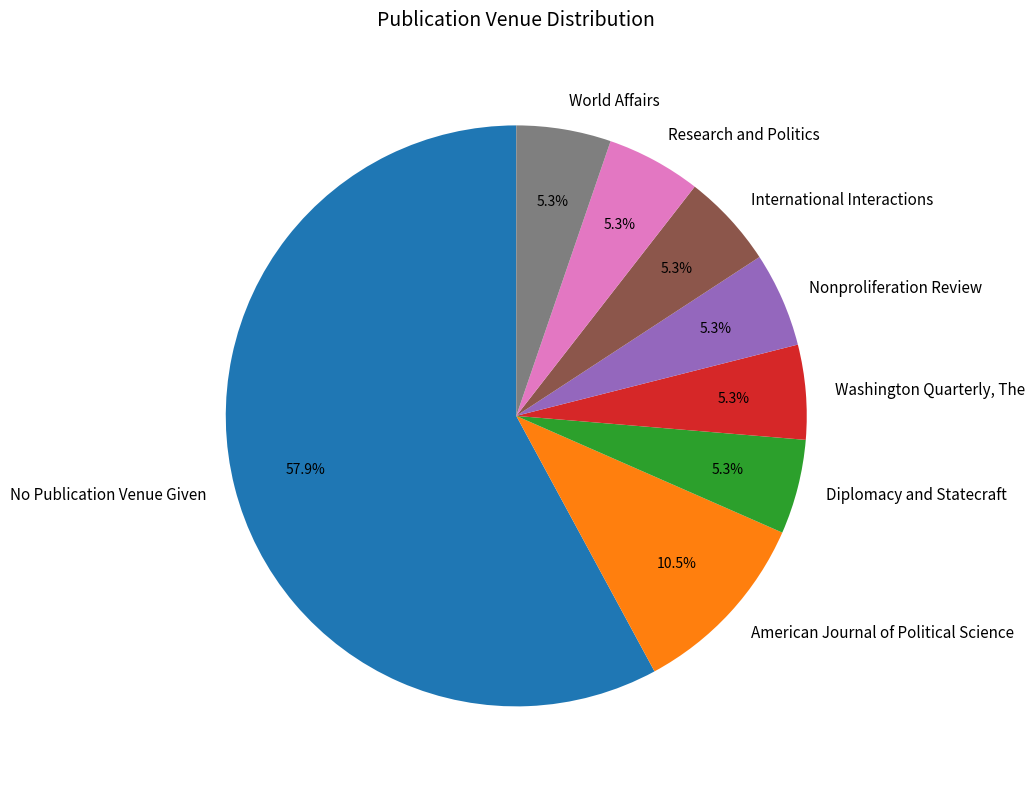

What is the largest slice in the pie chart?

No Publication Venue Given